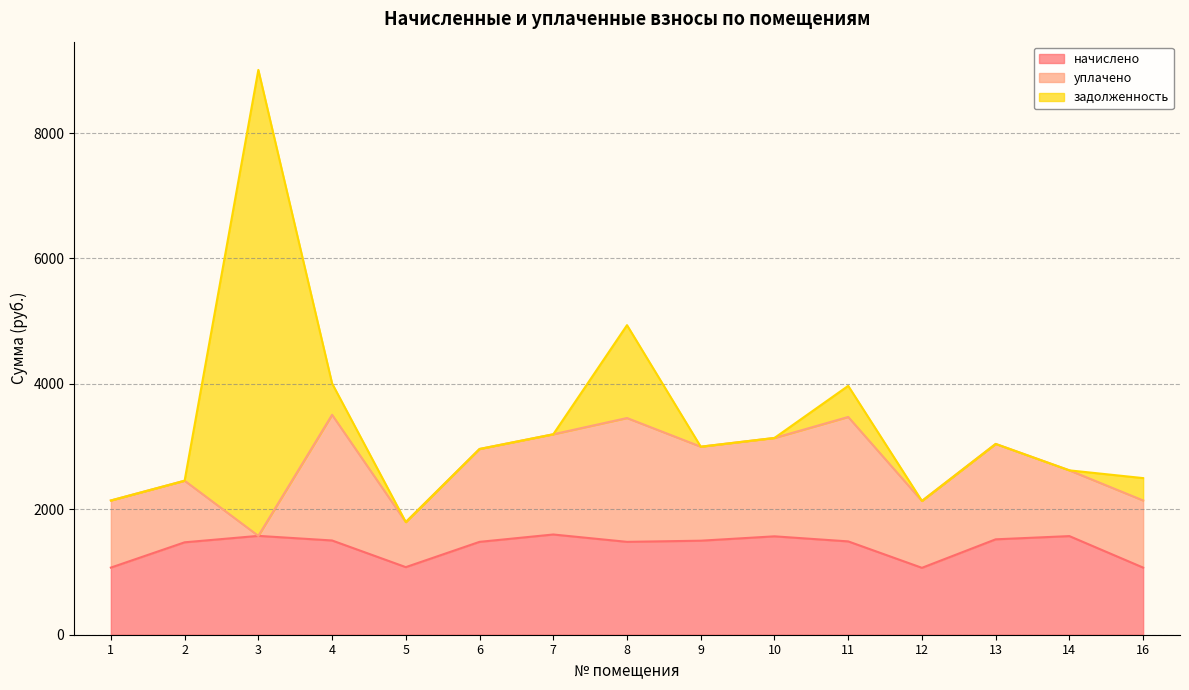

Reading left to right, extract all data points from this chart.

начислено: 1=1070.5	2=1473.7	3=1576.4	4=1503.1	5=1077.8	6=1481.1	7=1598.4	8=1481.1	9=1499.4	10=1569.1	11=1488.4	12=1066.8	13=1521.4	14=1572.7	16=1070.5
уплачено: 1=1070.5	2=982.5	3=0.0	4=2004.1	5=718.5	6=1481.1	7=1598.4	8=1974.8	9=1499.4	10=1569.1	11=1984.5	12=1066.8	13=1521.4	14=1048.5	16=1070.5
задолженность: 1=0.0	2=0.0	3=7431.1	4=501.0	5=0.0	6=0.0	7=0.0	8=1481.1	9=0.0	10=0.0	11=496.1	12=0.0	13=0.0	14=0.0	16=356.8